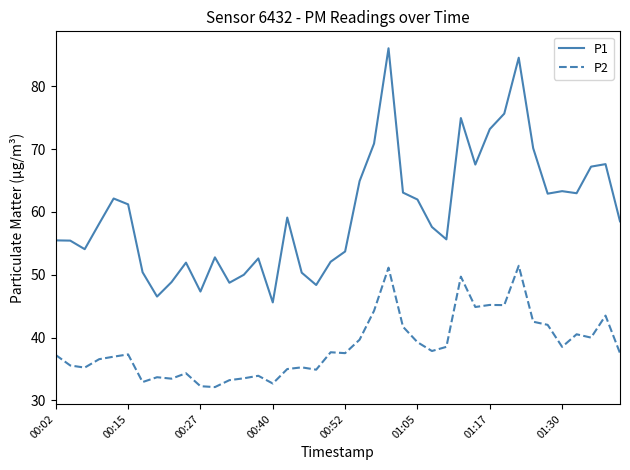

True or false: P1 and P2 intersect in this chart.

False